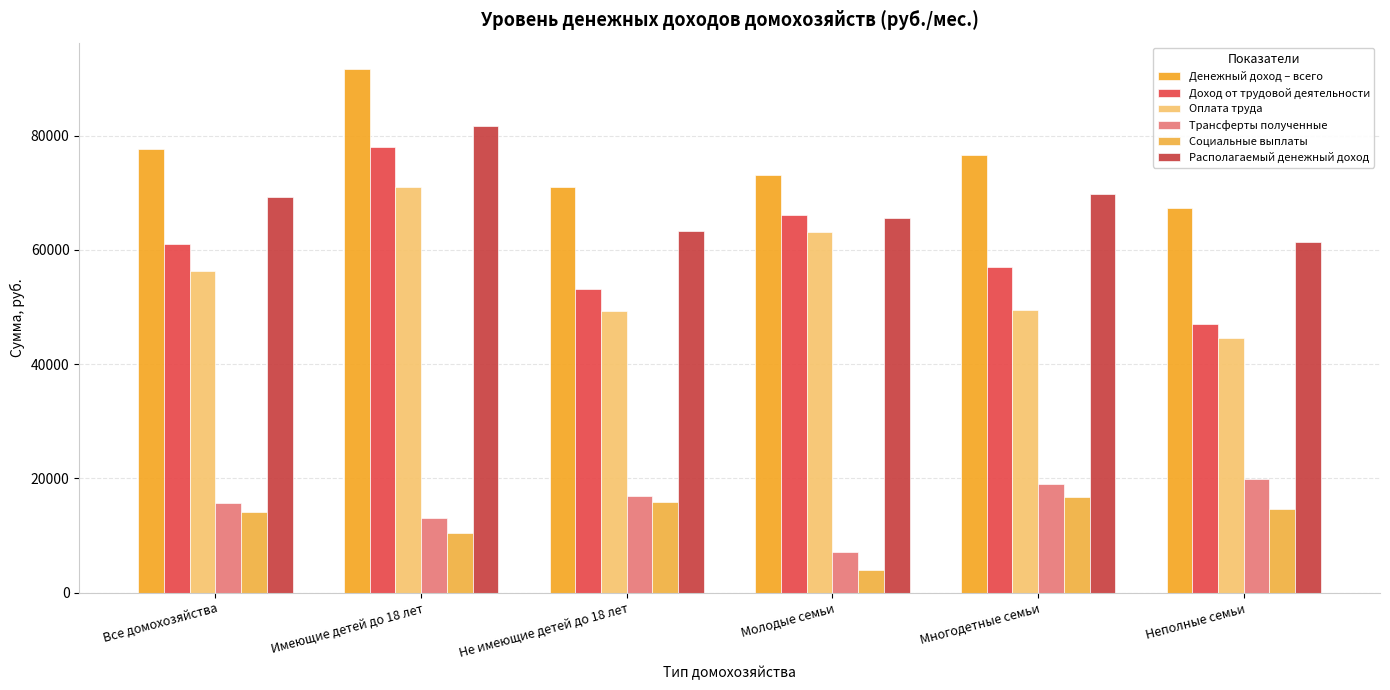

How many groups of bars are there?

6